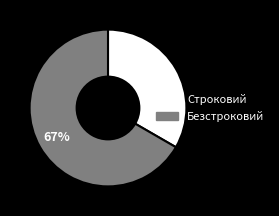

To the nearest percent, what is the combined percentage of Безстроковий and Строковий?

100%